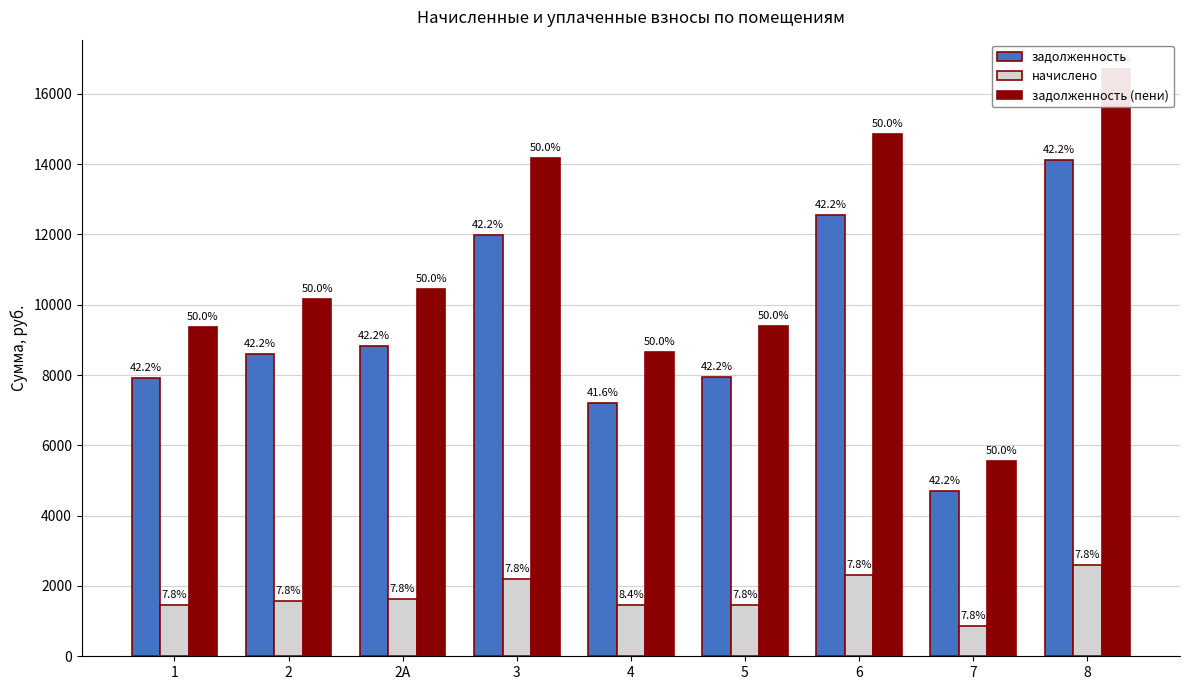

What is the label of the 8th bar from the left?

7